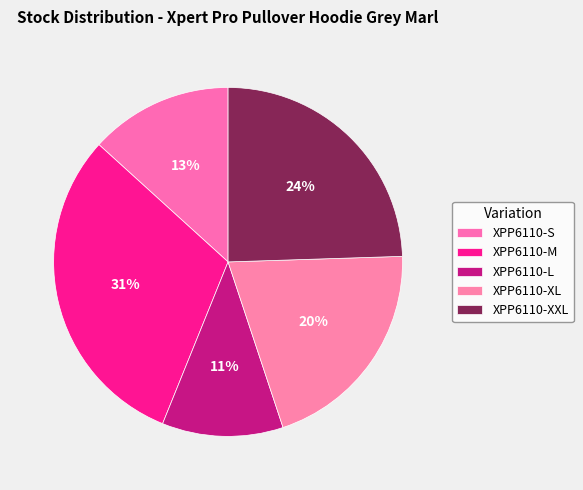

To the nearest percent, what is the combined percentage of XPP6110-M and XPP6110-XXL?

55%